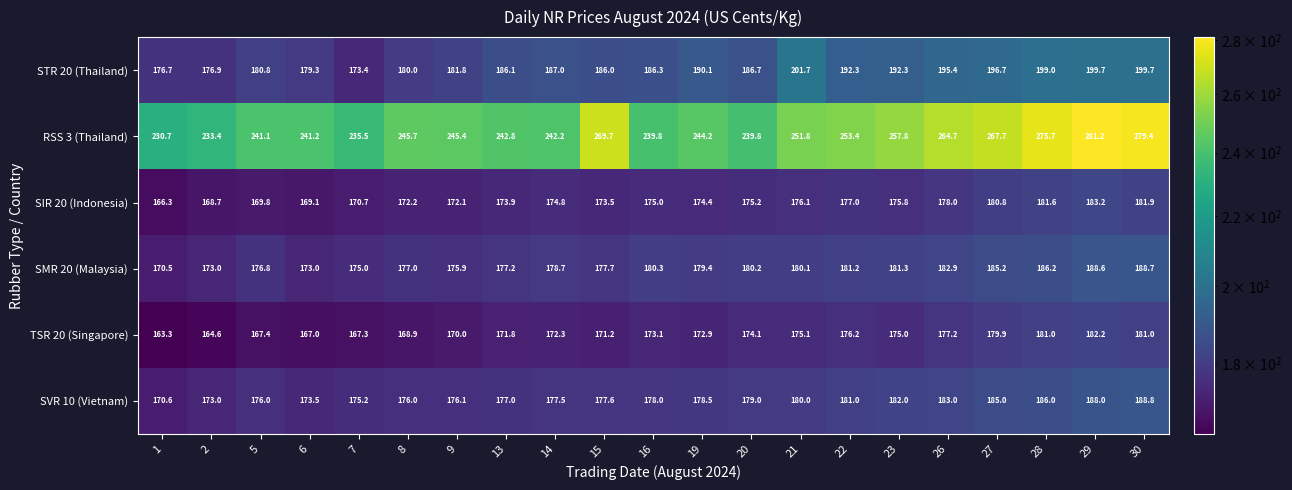

The STR 20 (Thailand) series shows 320.7 at 29. True or false?

False